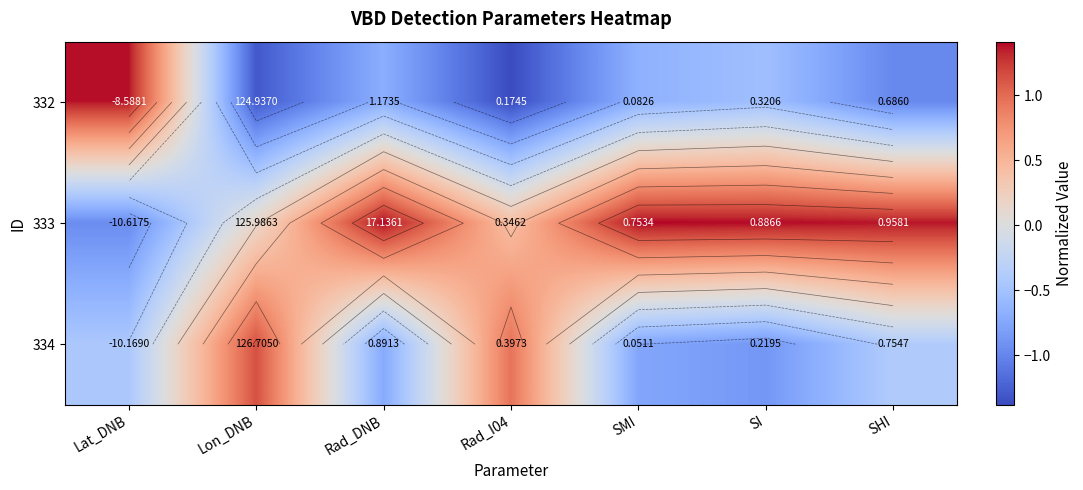

True or false: 334 has a value of 1.7 at Lon_DNB.

False